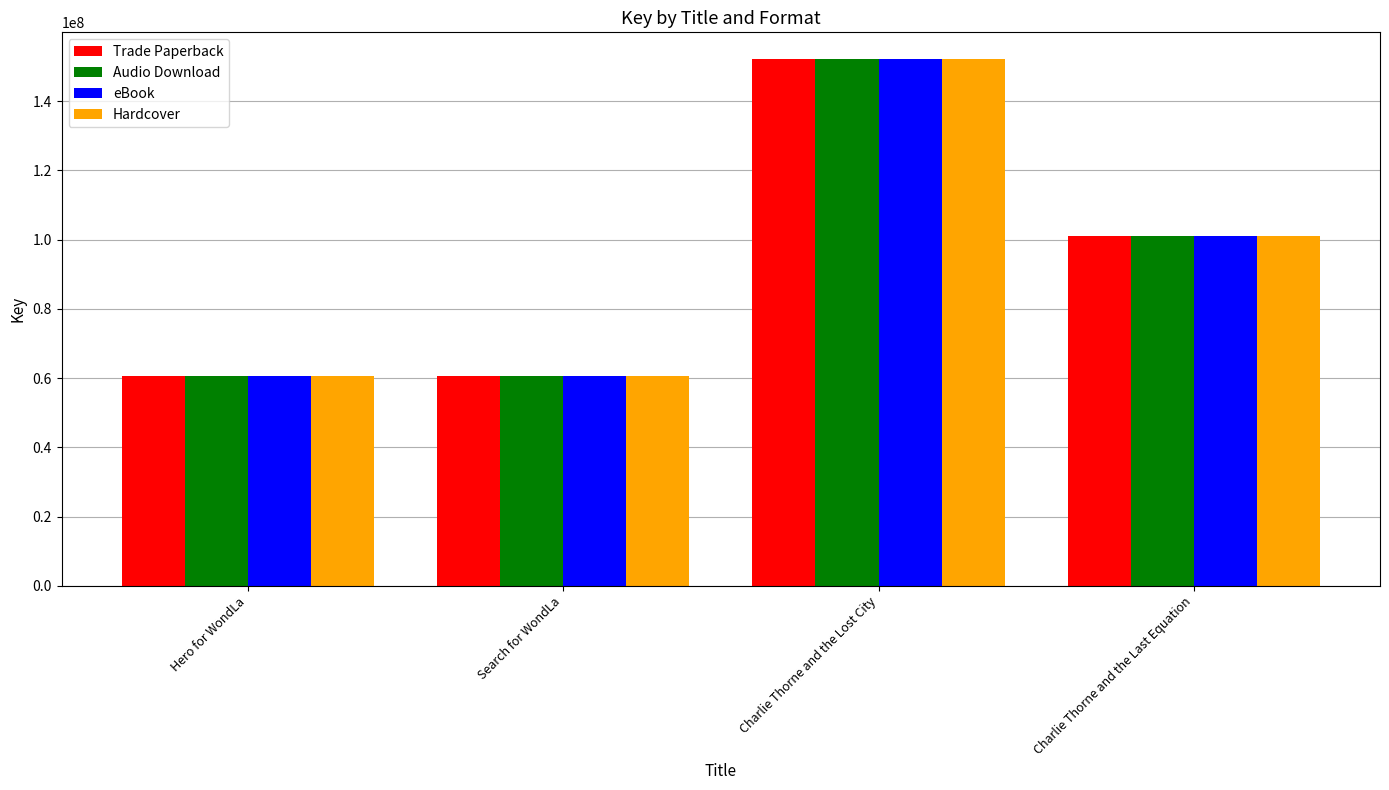

What is the total value across all series at Charlie Thorne and the Last Equation?

404198980